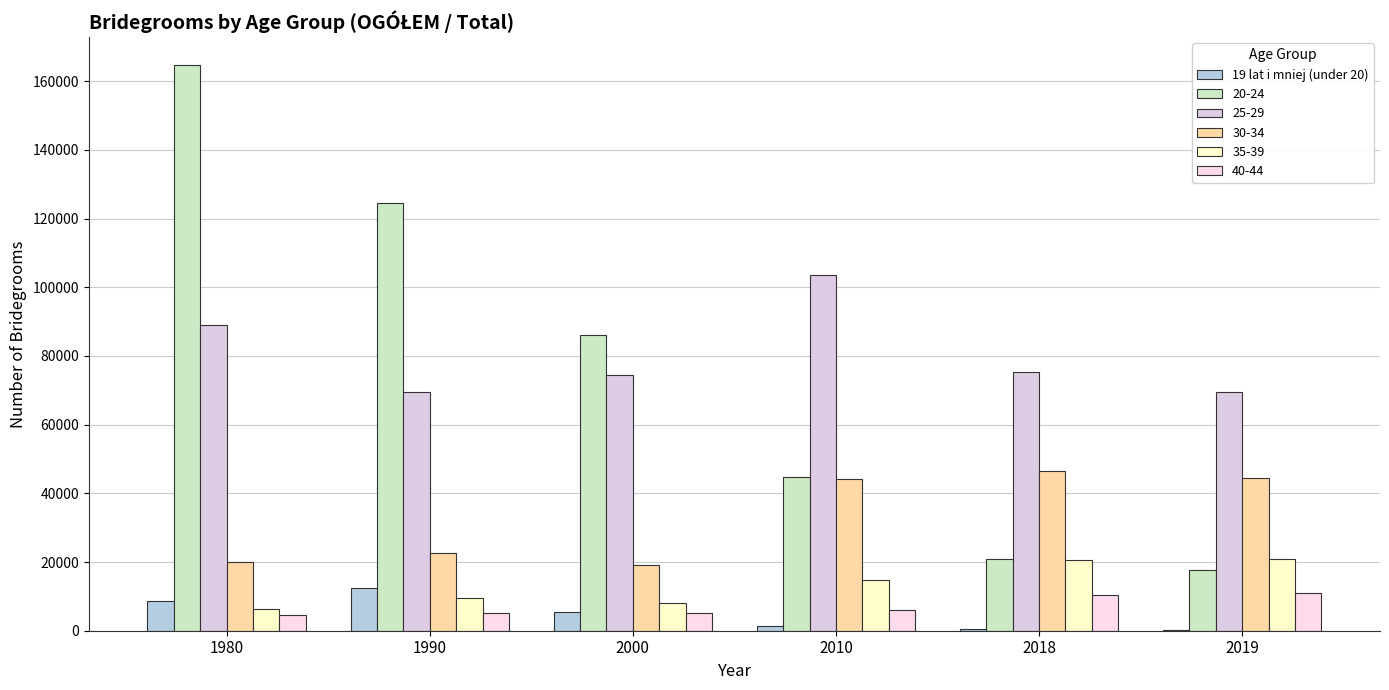

How many groups of bars are there?

6